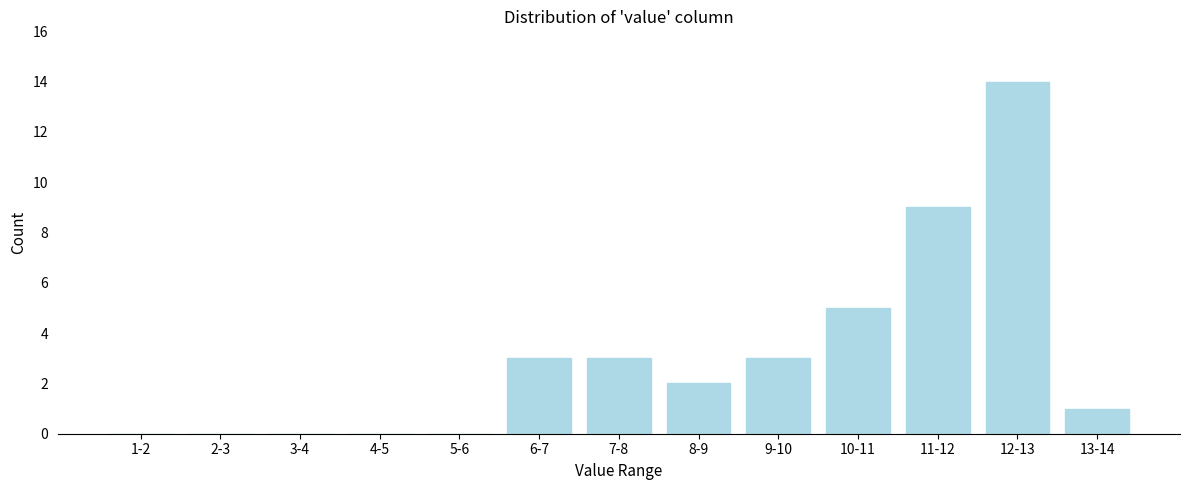

Reading right to left, list all the values displayed in this chart.

13-14=1	12-13=14	11-12=9	10-11=5	9-10=3	8-9=2	7-8=3	6-7=3	5-6=0	4-5=0	3-4=0	2-3=0	1-2=0